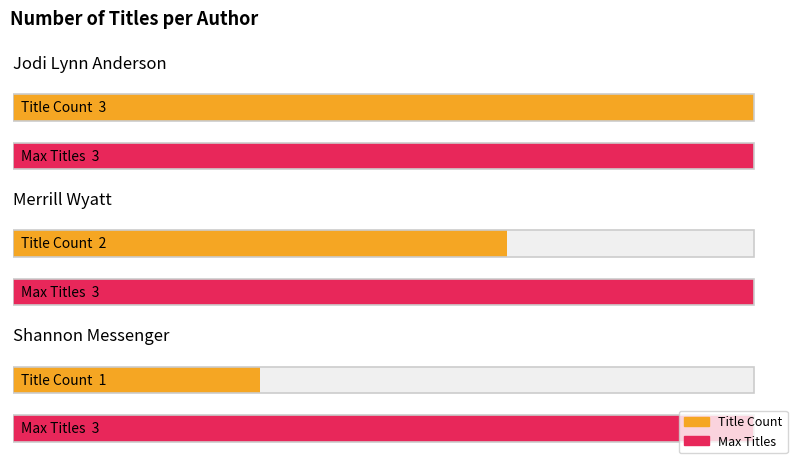

What is the sum of the values at Shannon Messenger and Jodi Lynn Anderson?

4